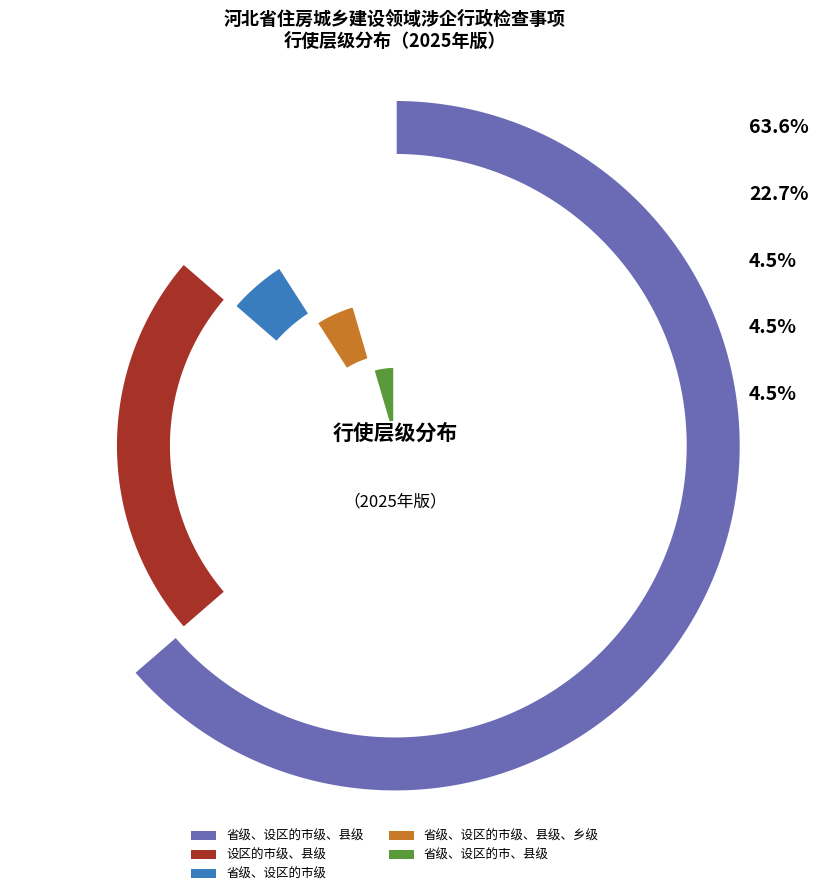

What is the ratio of the value at 省级、设区的市级、县级 to the value at 省级、设区的市、县级?

14.0